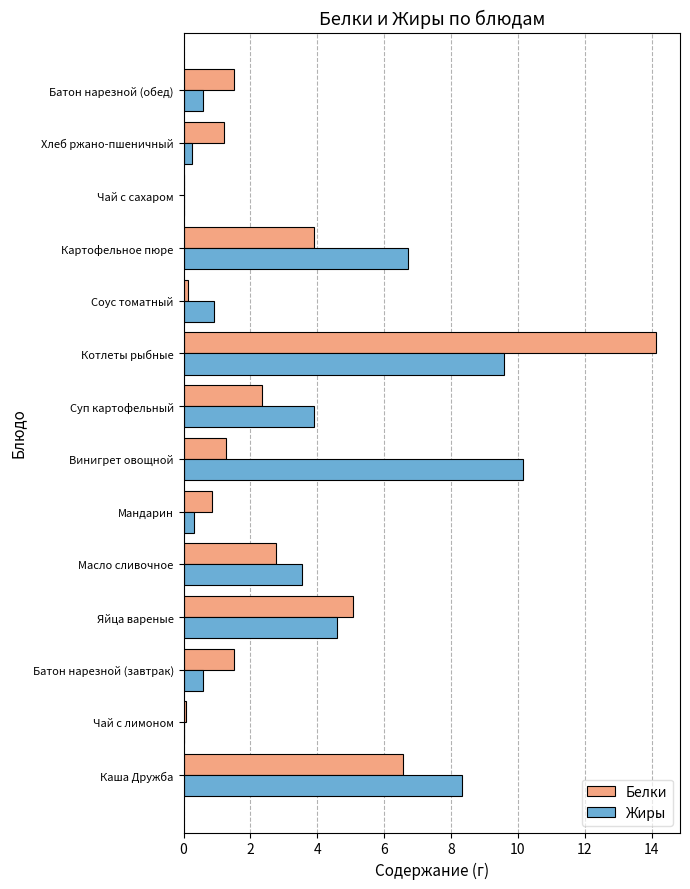

Which series changed the most between Каша Дружба and Соус томатный?

Жиры